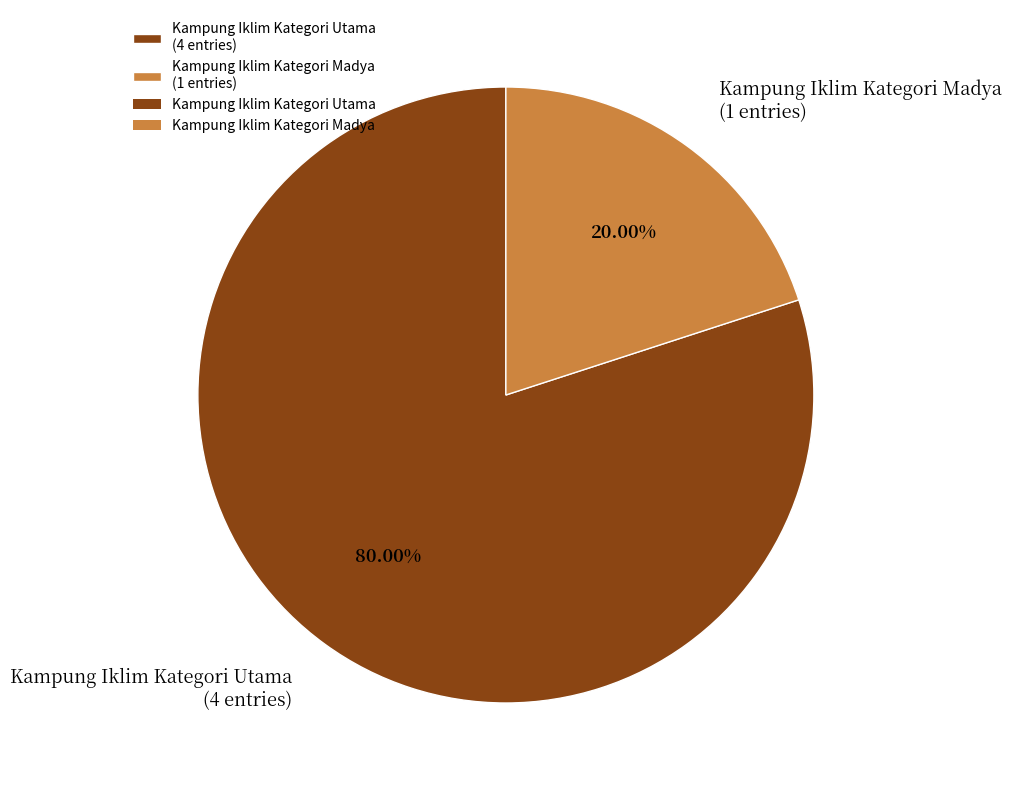

To the nearest percent, what is the average slice percentage?

50%